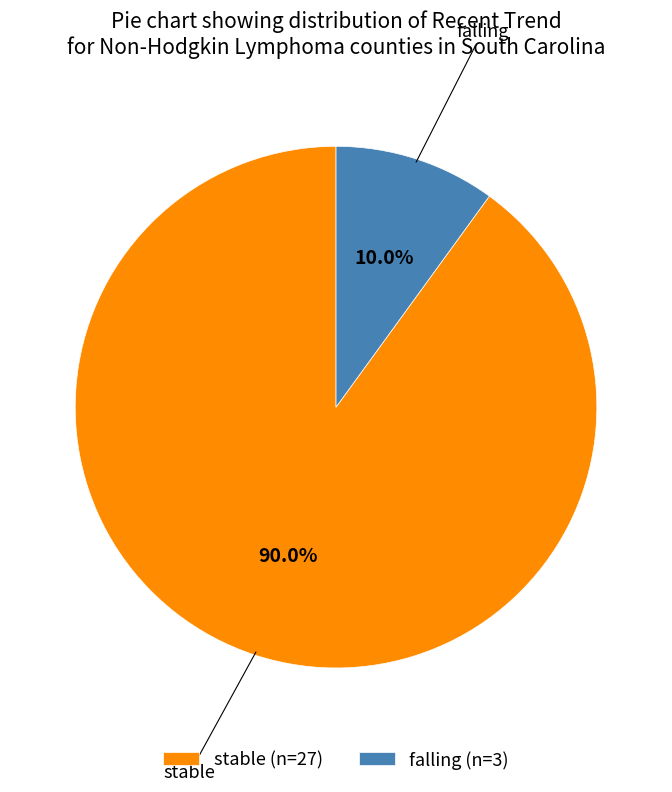

What is the total percentage of stable (n=27) and falling (n=3)?

100.0%